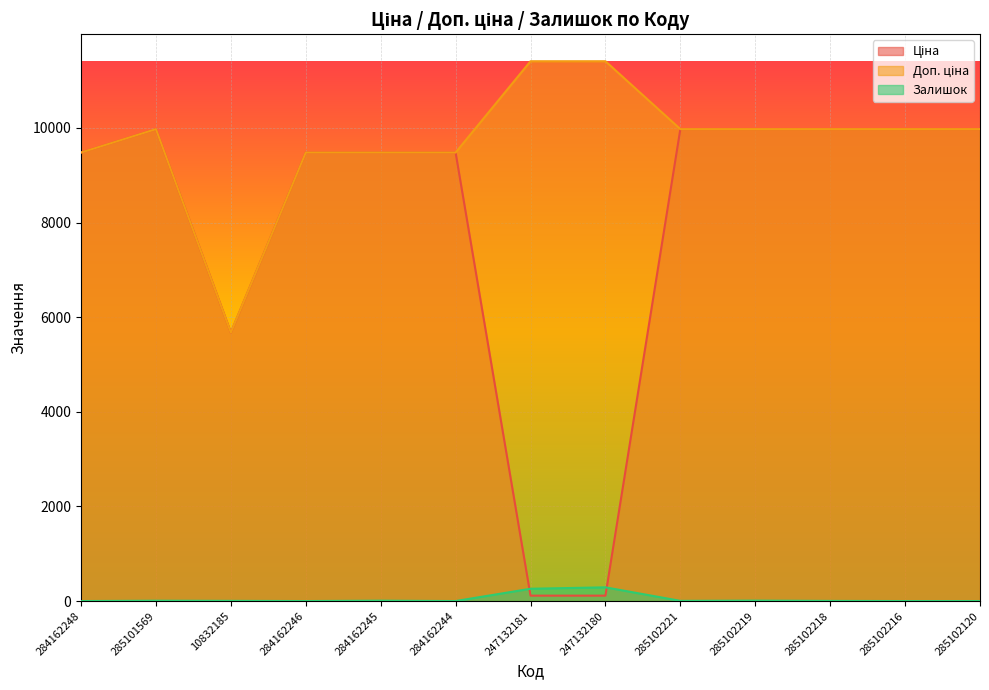

How many distinct data groups are displayed?

3